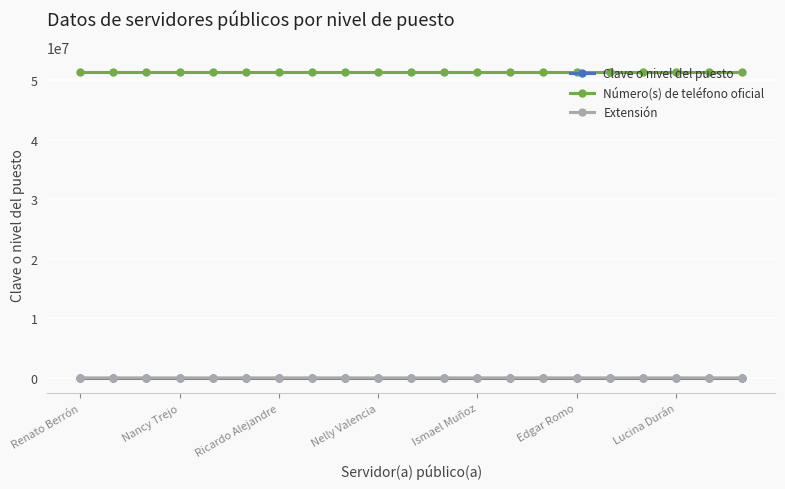

True or false: Número(s) de teléfono oficial and Extensión cross at least once.

False